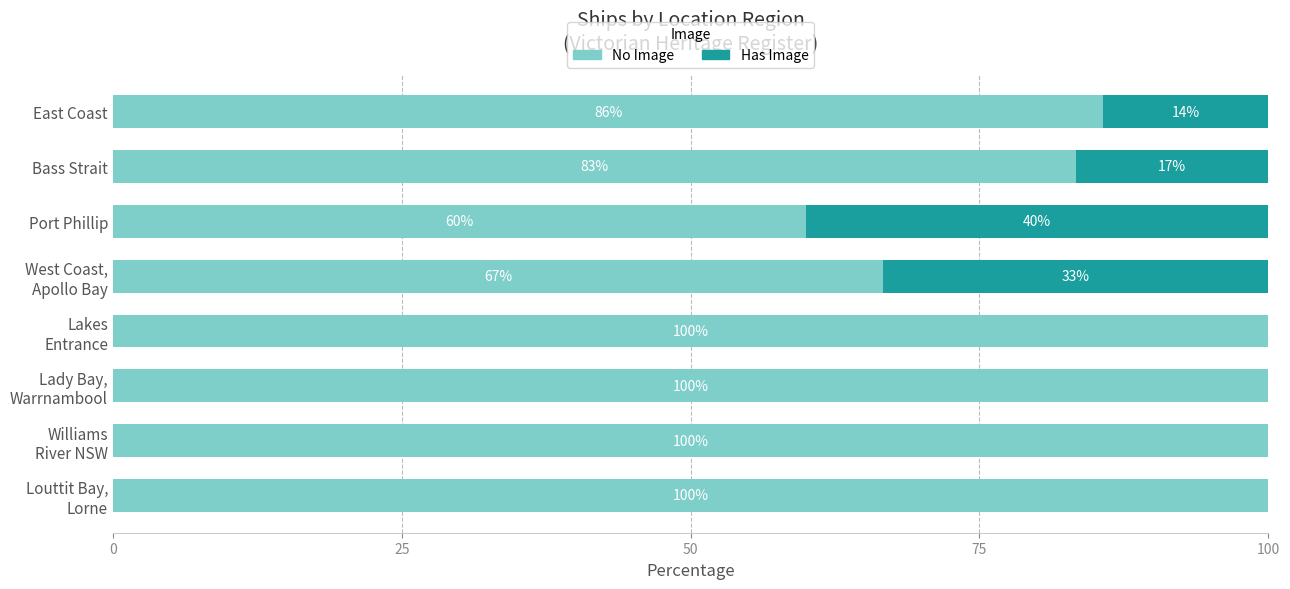

At which label is No Image closest to 80?

Bass Strait